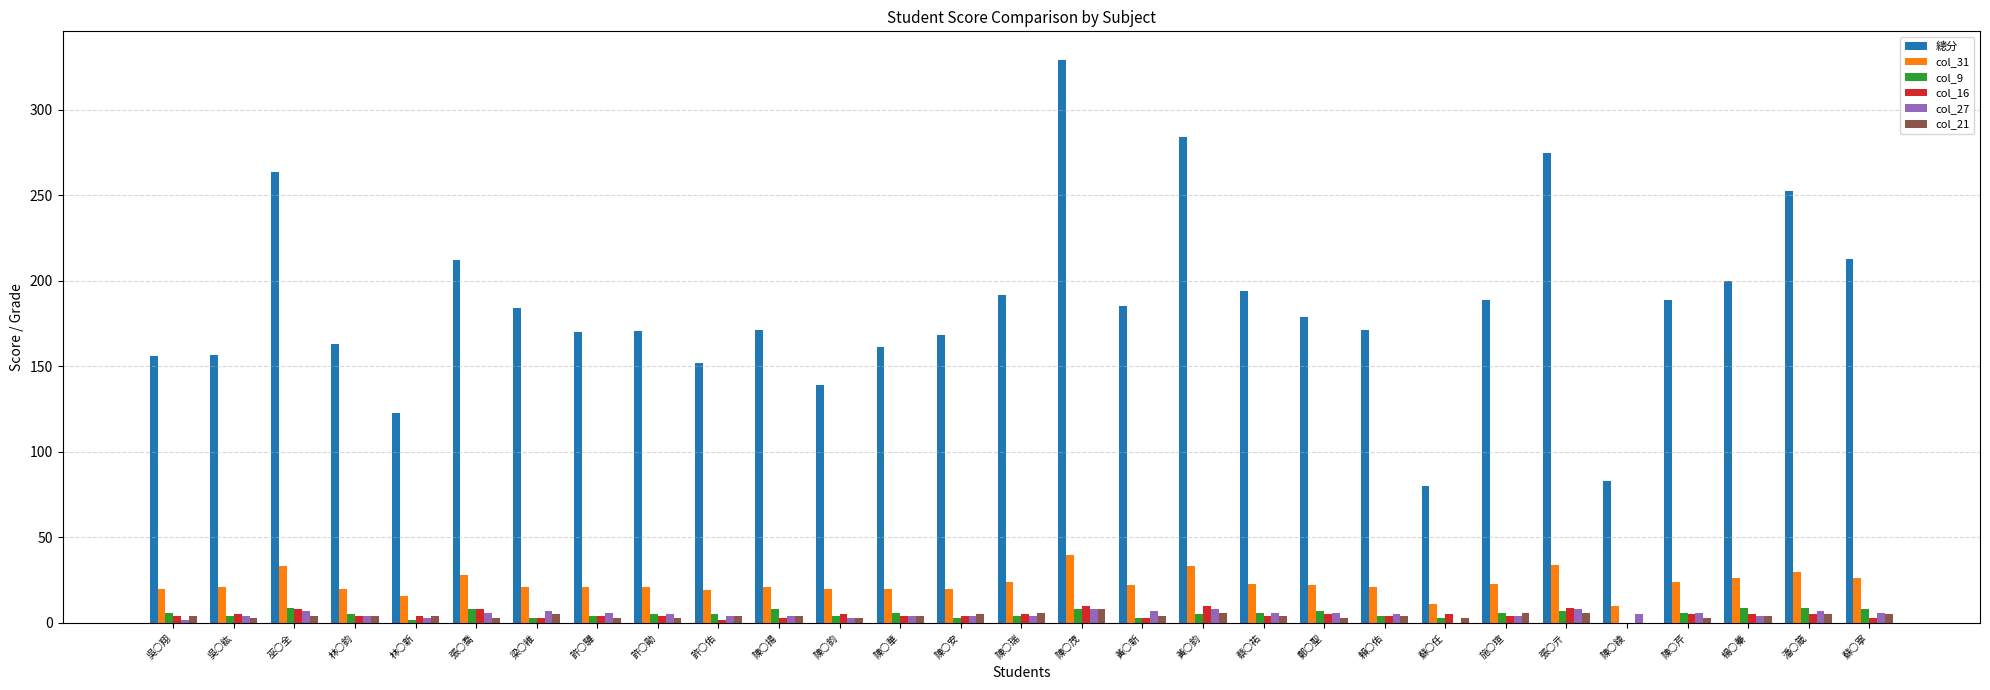

Between 陳○茂 and 黃○新, which series saw the biggest shift?

總分